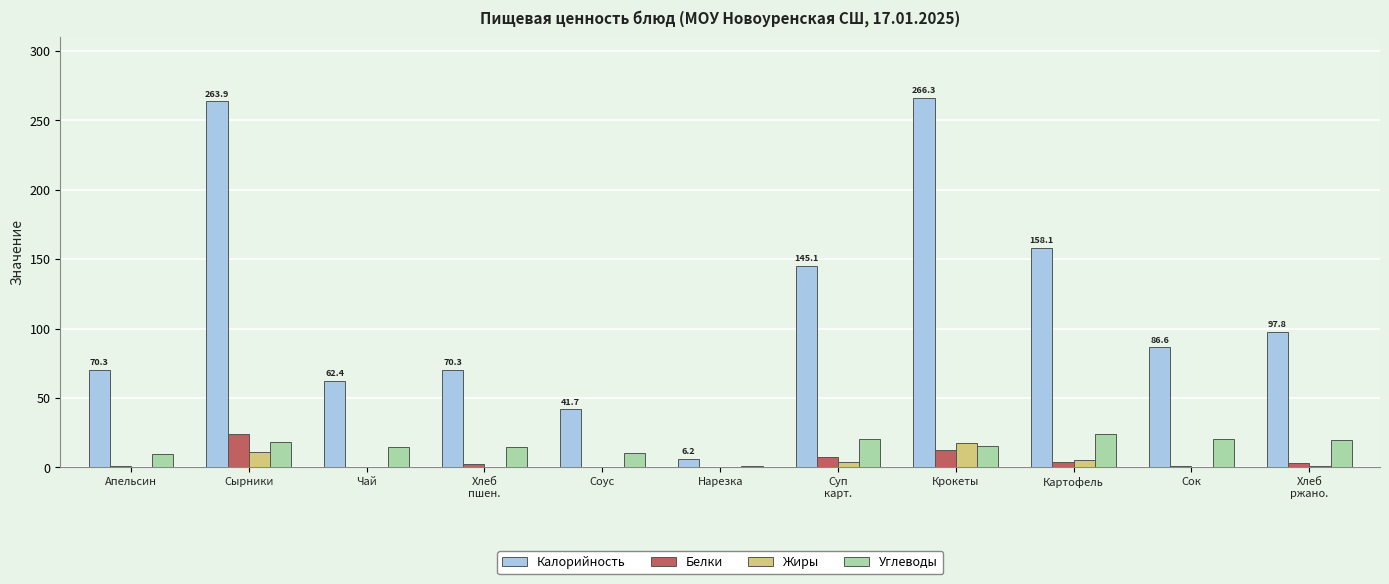

What is the sum of the Жиры values at Сок and Суп
карт.?

4.1